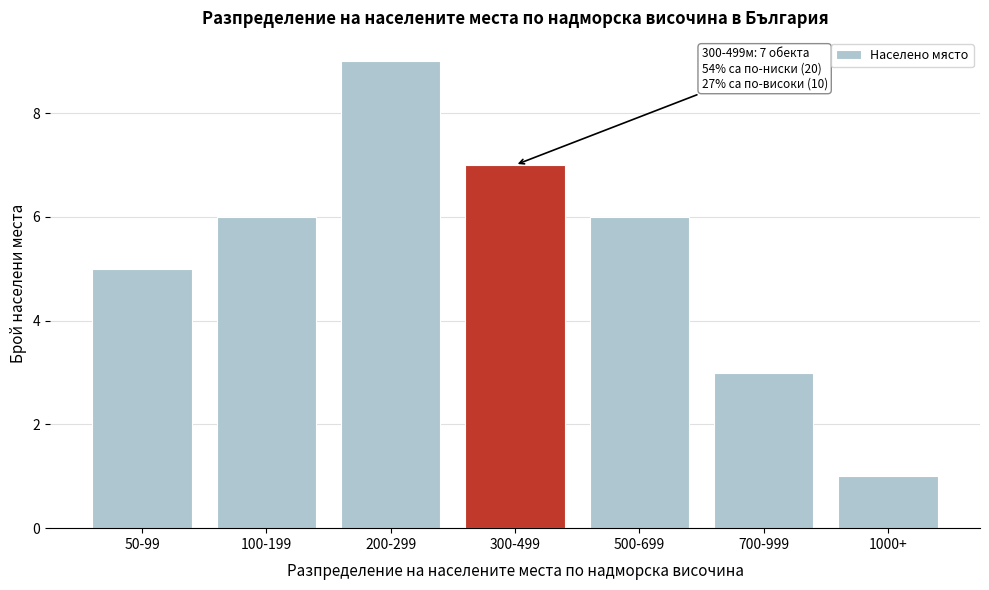

Reading left to right, what are all the values shown in this chart?

50-99=5	100-199=6	200-299=9	300-499=7	500-699=6	700-999=3	1000+=1